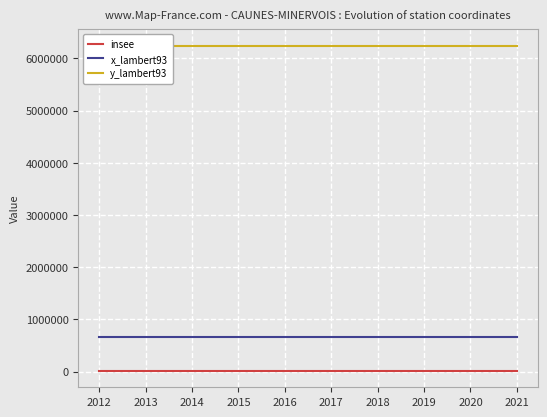

True or false: y_lambert93 and insee intersect in this chart.

False